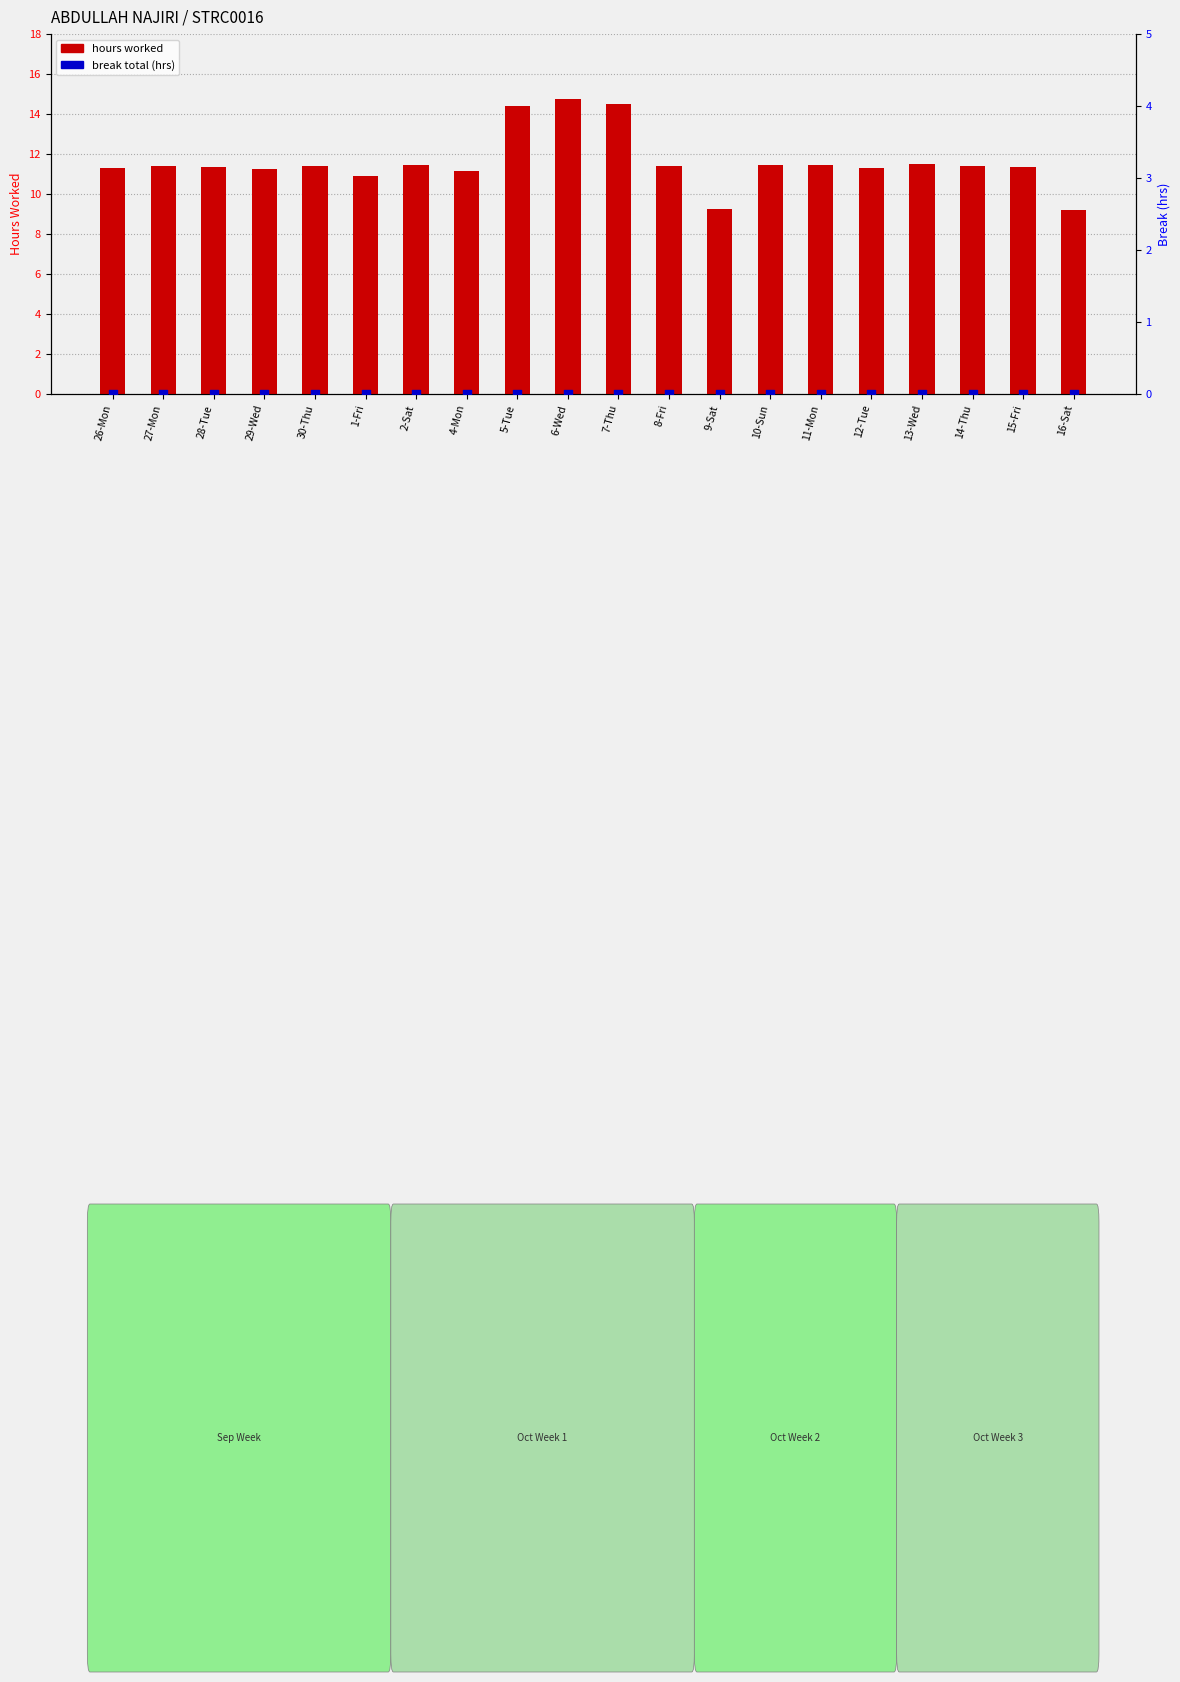

Which series contains the highest Y value?

hours worked